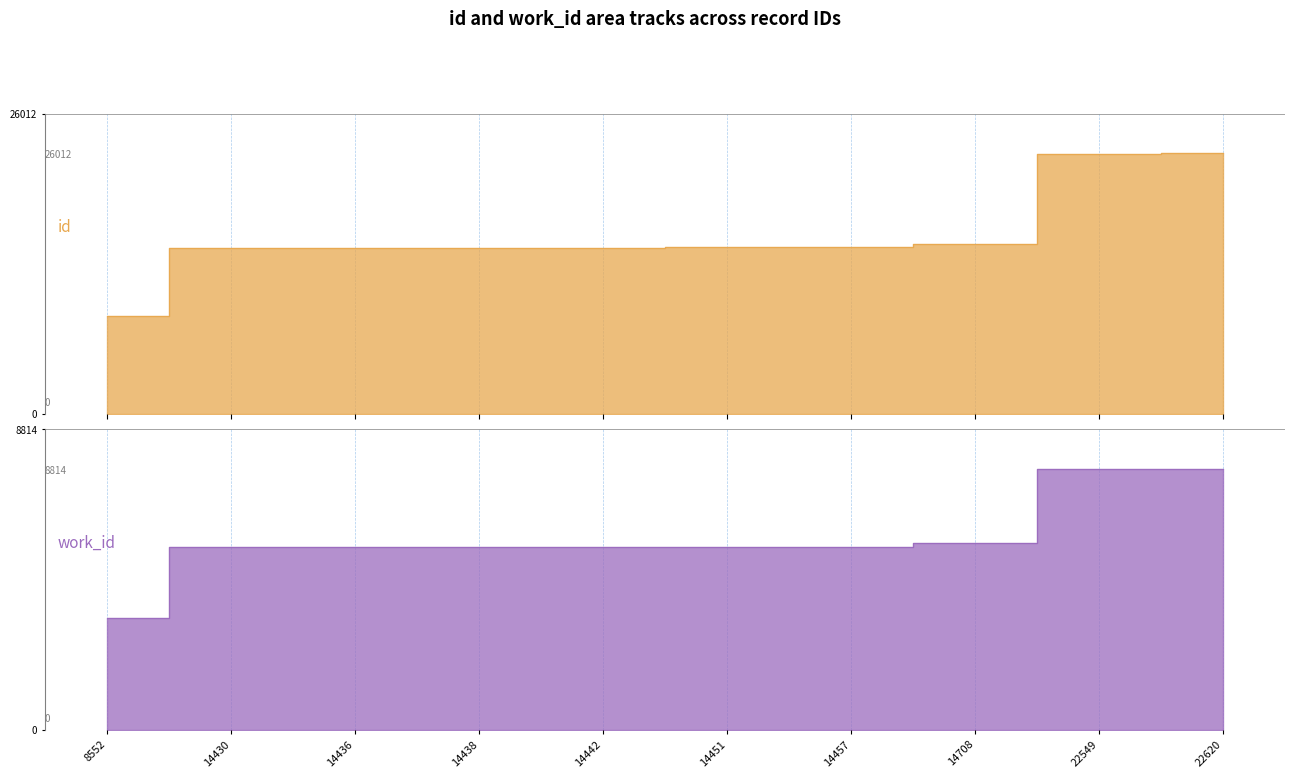

Is the value of work_id_line at 14436 greater than the value of id_line at 14451?

No